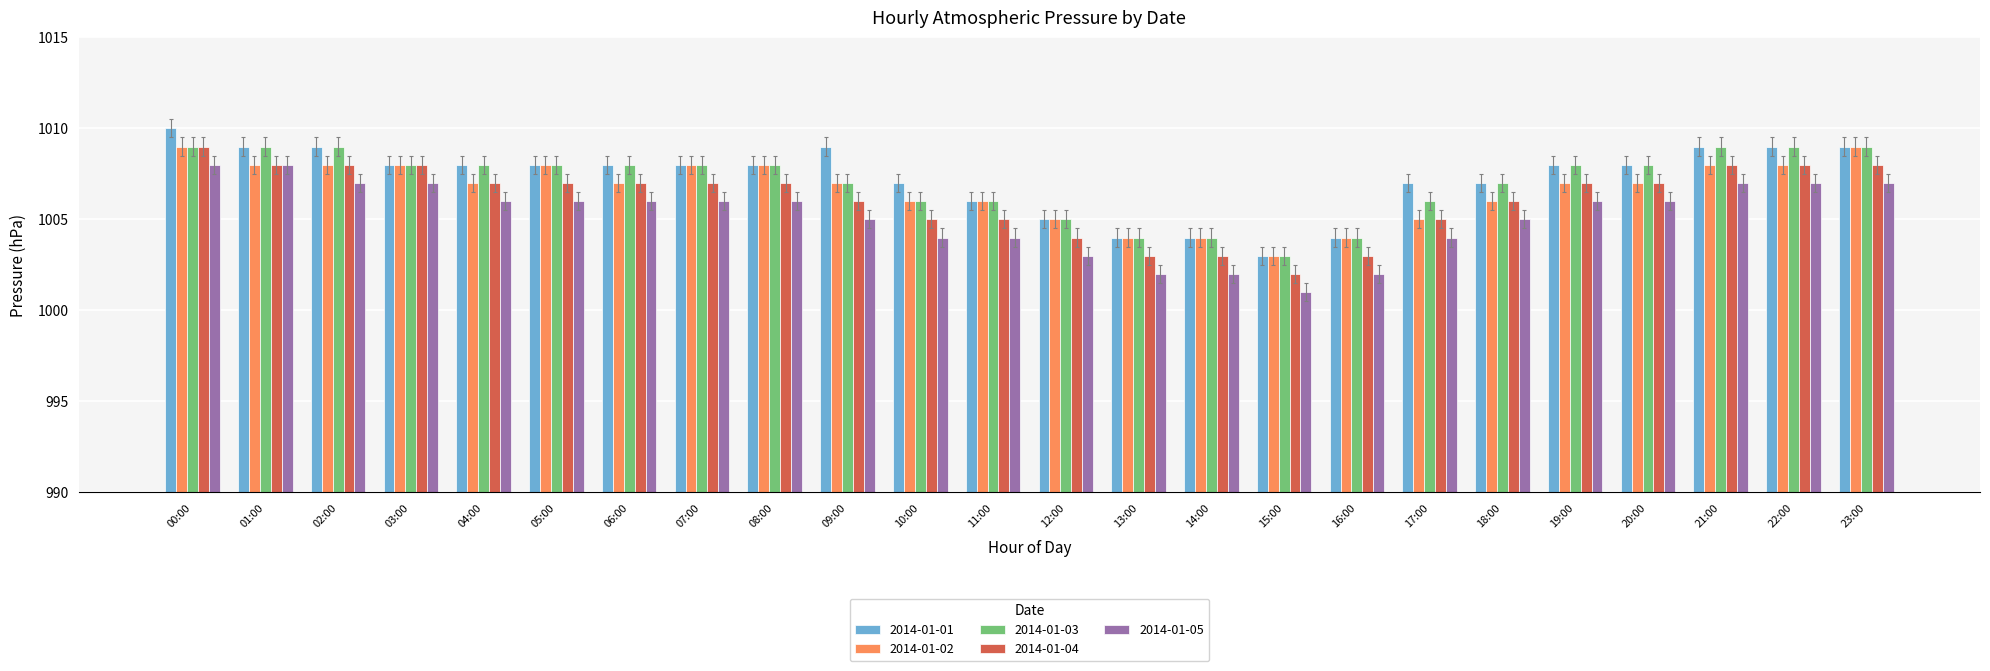

How many bars are there in each group?

5